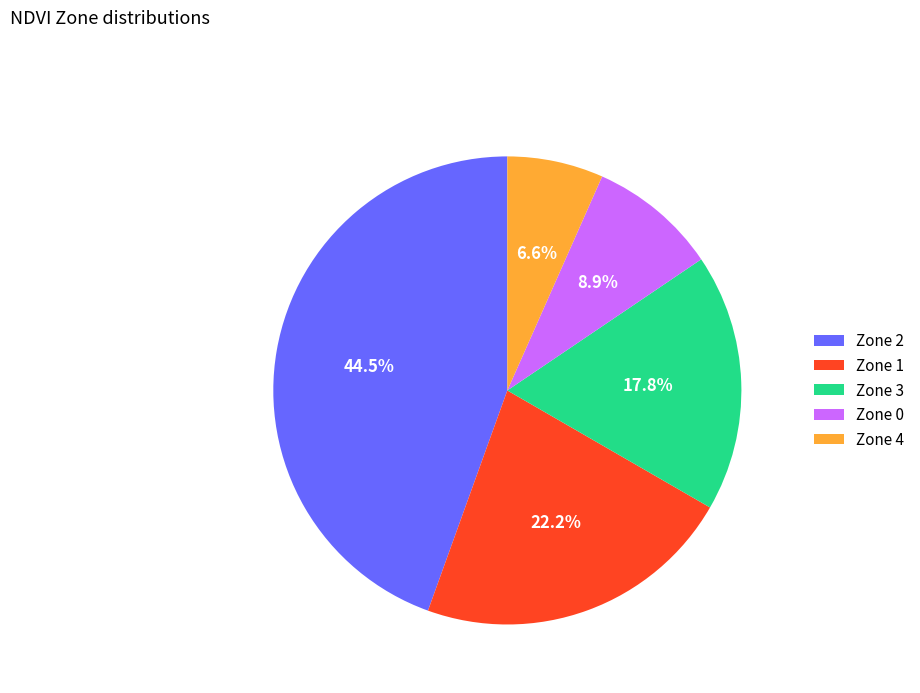

True or false: Zone 0 accounts for 4% of the total.

False